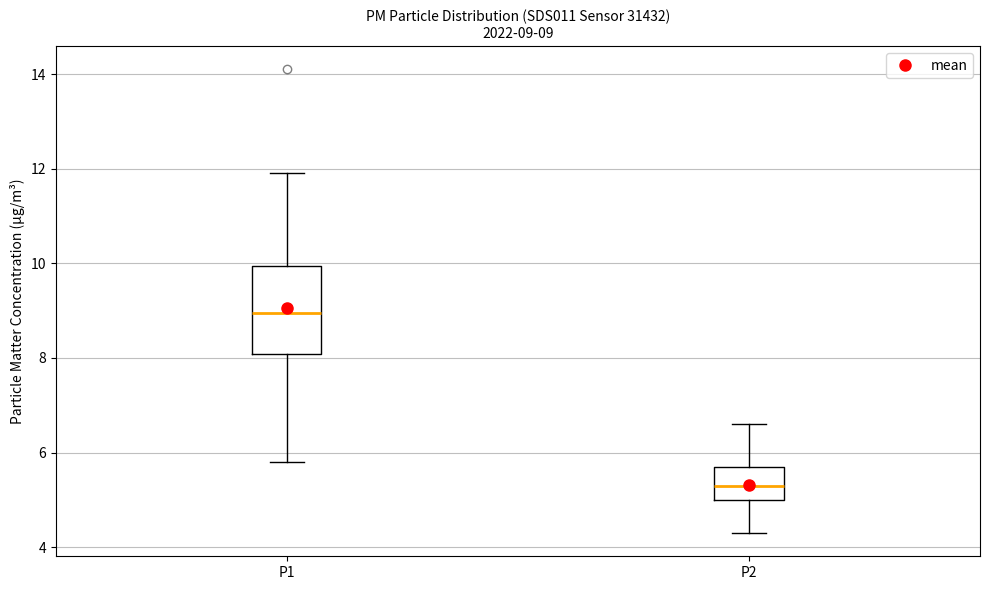

Which box's median line is the lowest?

P2